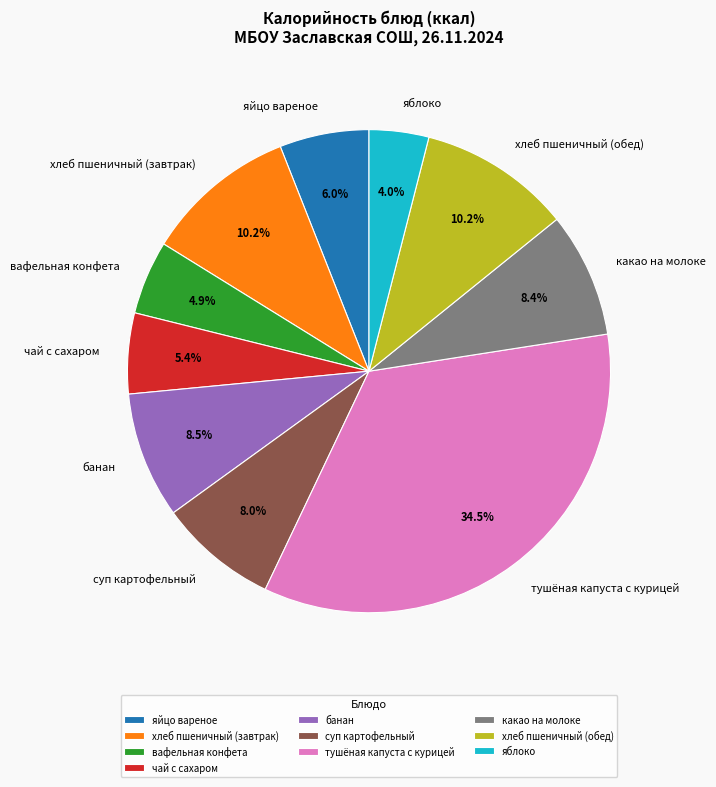

Is яйцо вареное the majority of the pie?

No